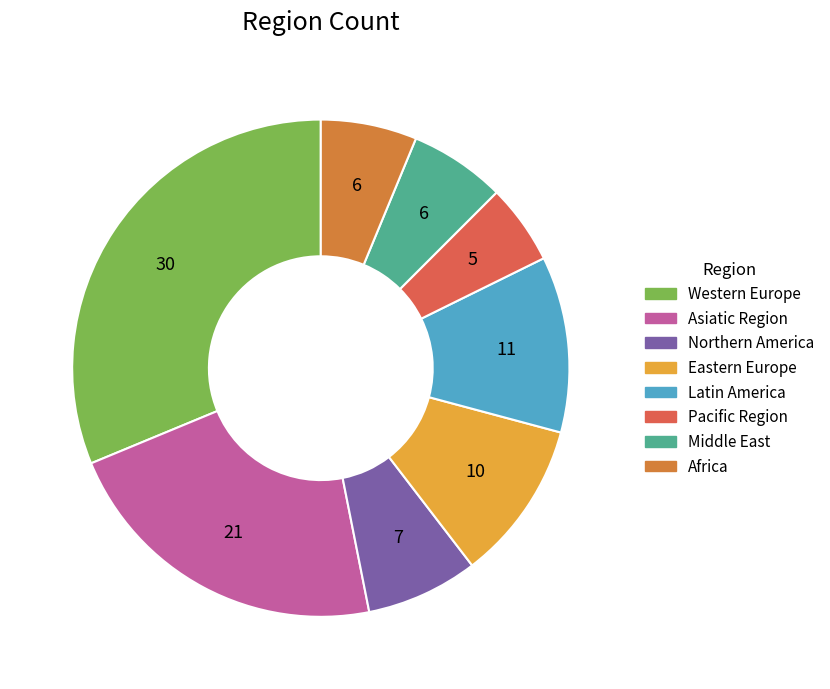

Does Africa account for over 50% of the chart?

No